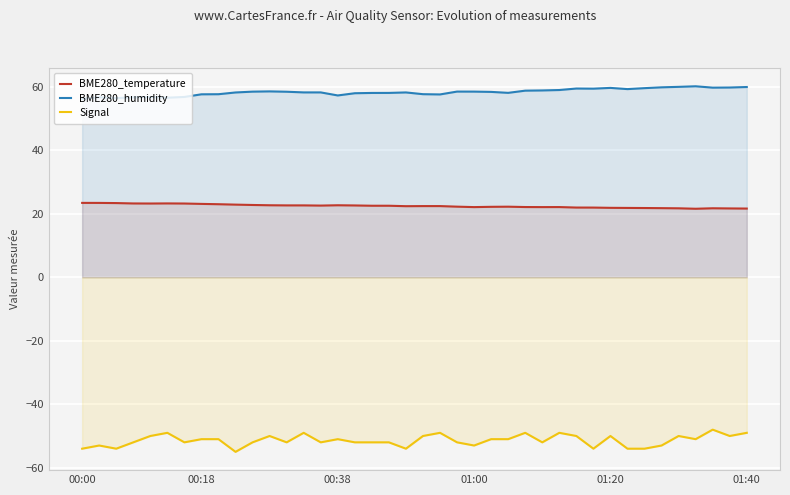

What is the difference between the maximum and minimum values in the BME280_temperature series?

1.8